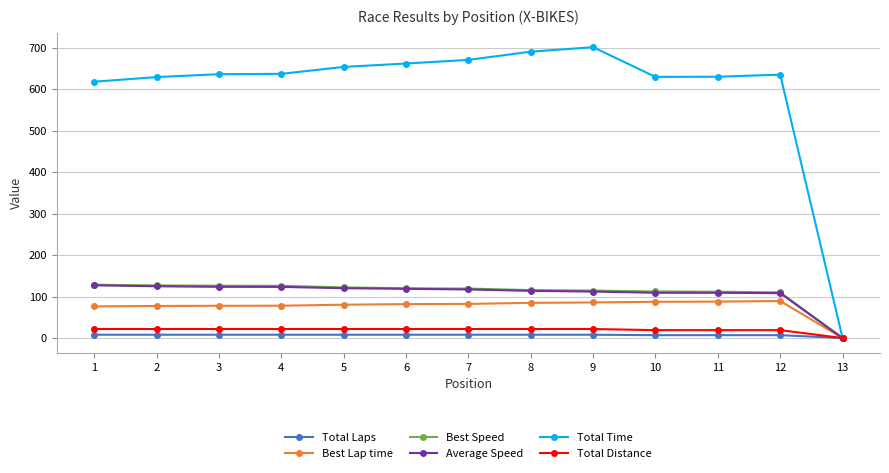

How many lines are shown in the chart?

6